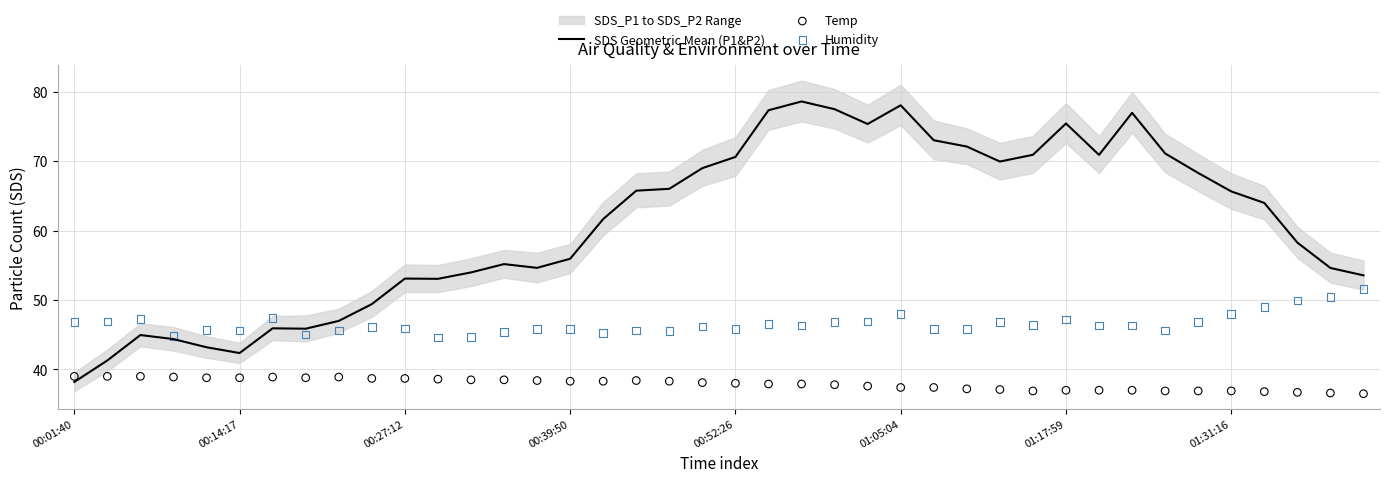

Which series contains the lowest Y value?

Temp